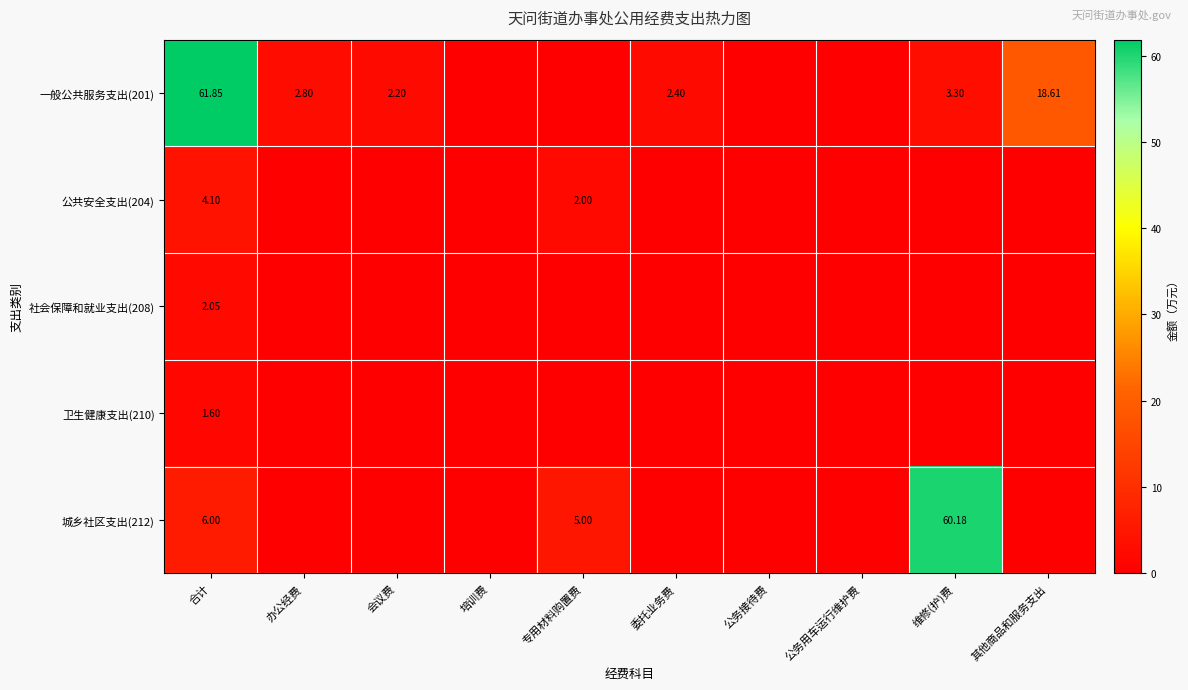

Which series has the widest spread of values?

一般公共服务支出(201)